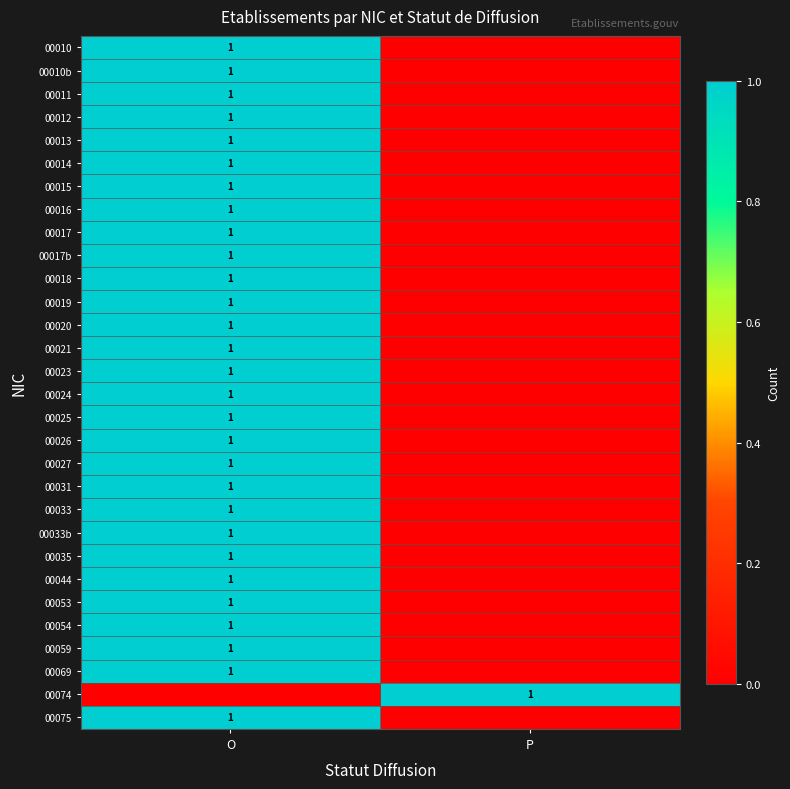

True or false: 00020 has a value of 1 at O.

True